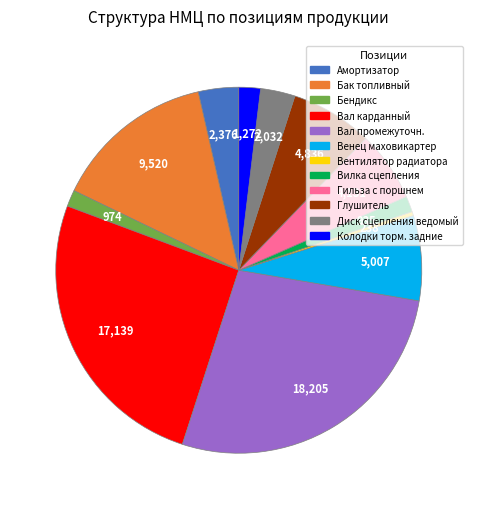

Is the sum of Вал карданный and Амортизатор greater than half?

No